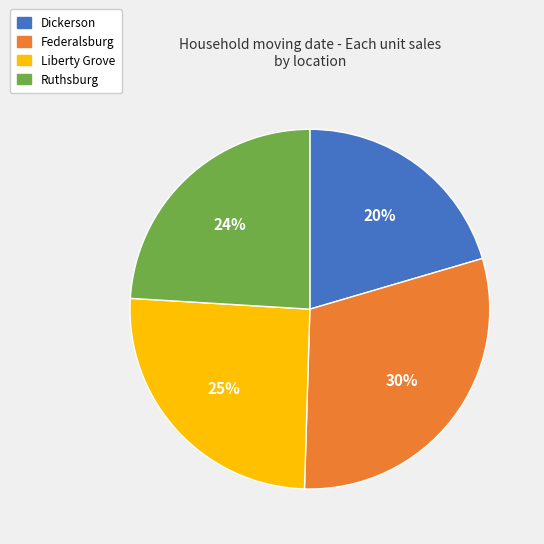

What is the ratio of the value at Federalsburg to the value at Dickerson?

1.5